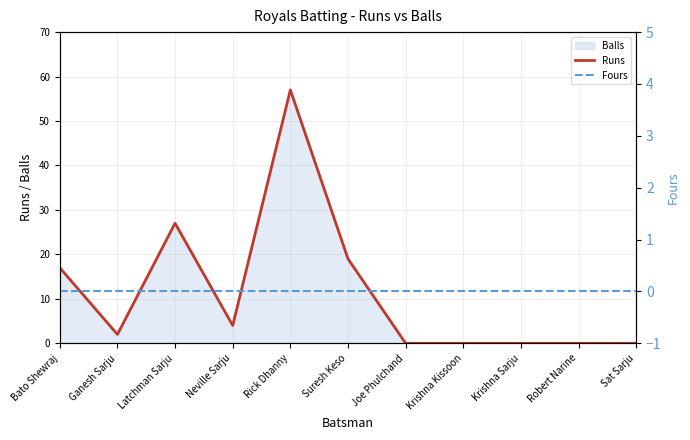

True or false: Fours and Runs intersect in this chart.

False